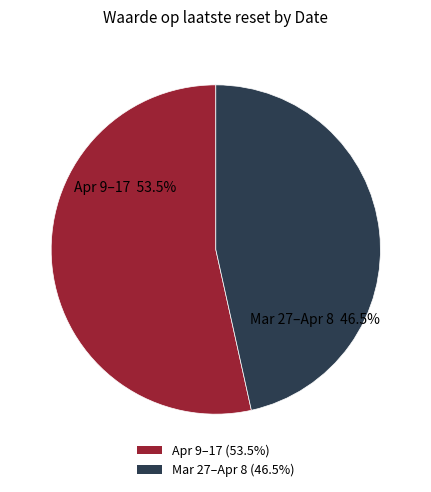

Which category has the smallest portion of the pie?

Mar 27–Apr 8 (46.5%)